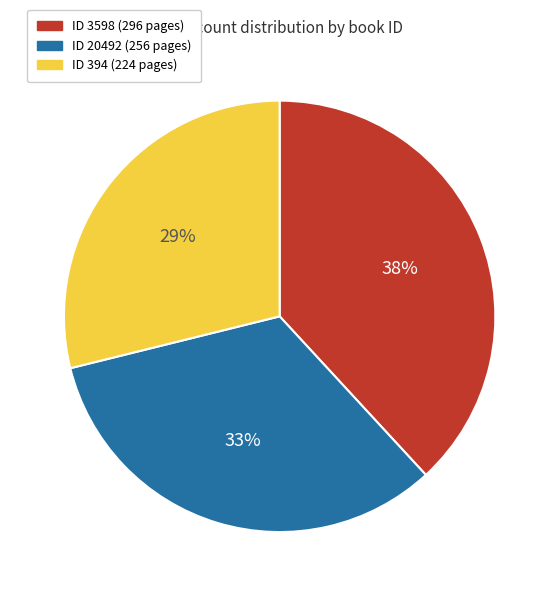

To the nearest percent, what is the average slice percentage?

33%